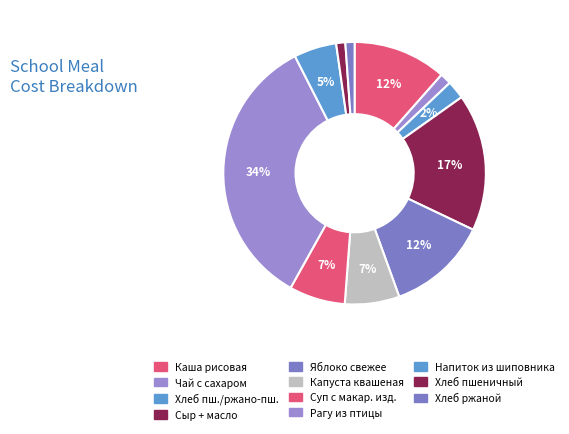

To the nearest percent, what is the average slice percentage?

9%